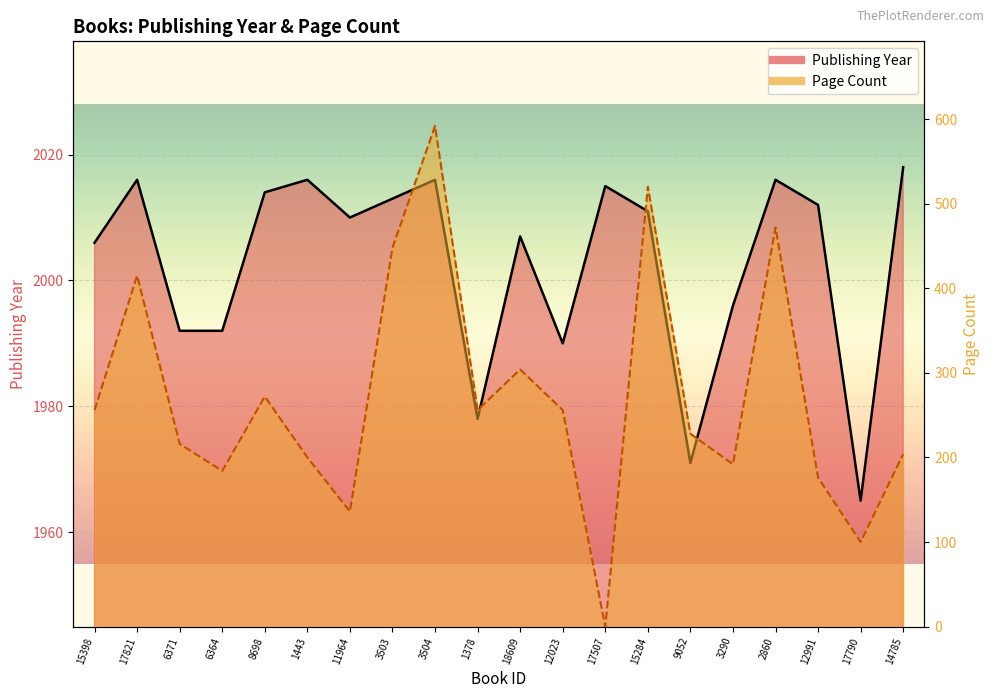

How many values in the Page Count (line) series exceed 256?

7